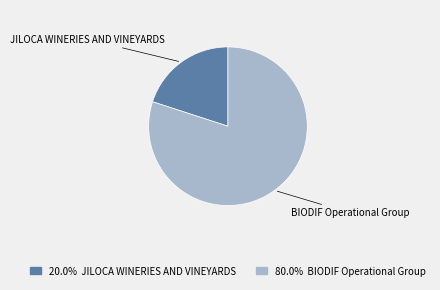

What is the largest slice in the pie chart?

BIODIF Operational Group